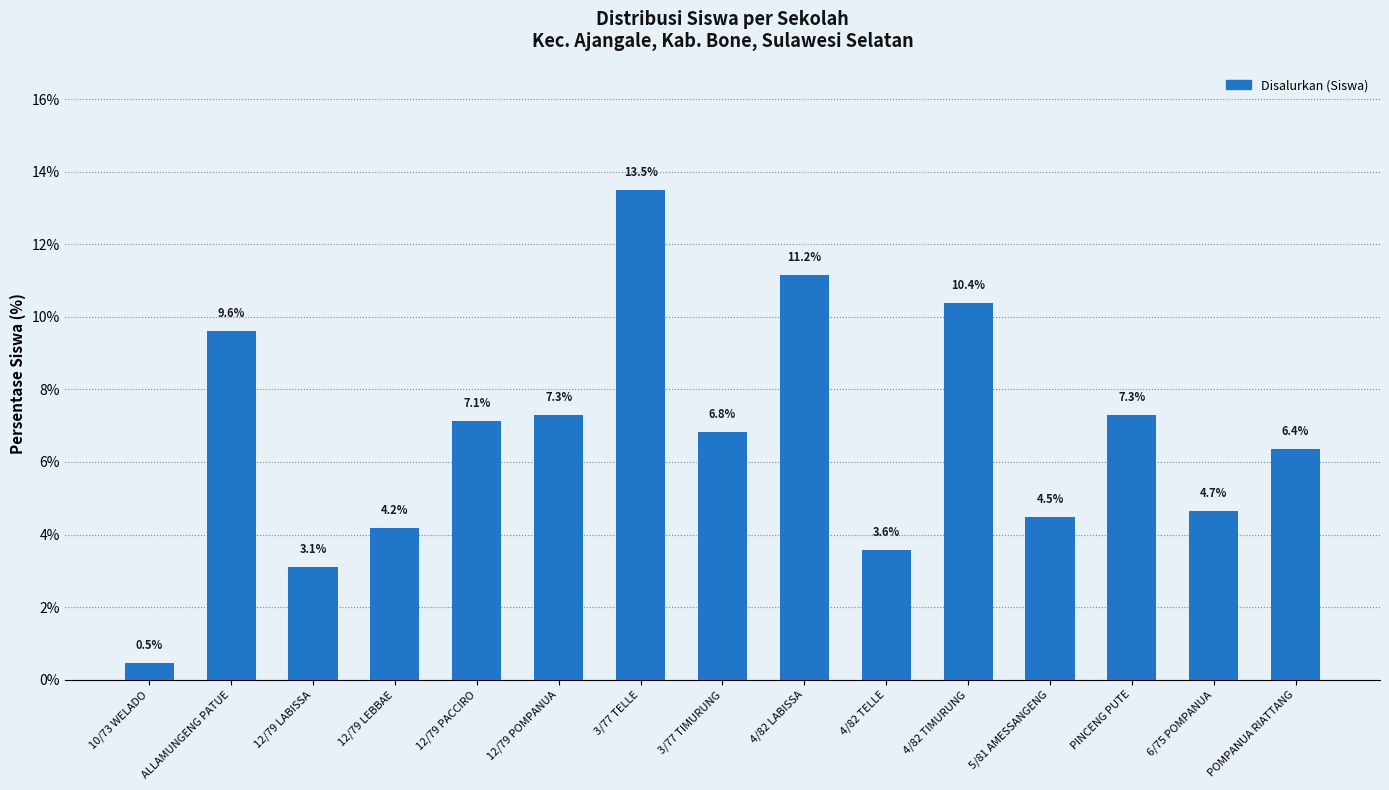

What is the value of the 12th bar from the left?

4.5